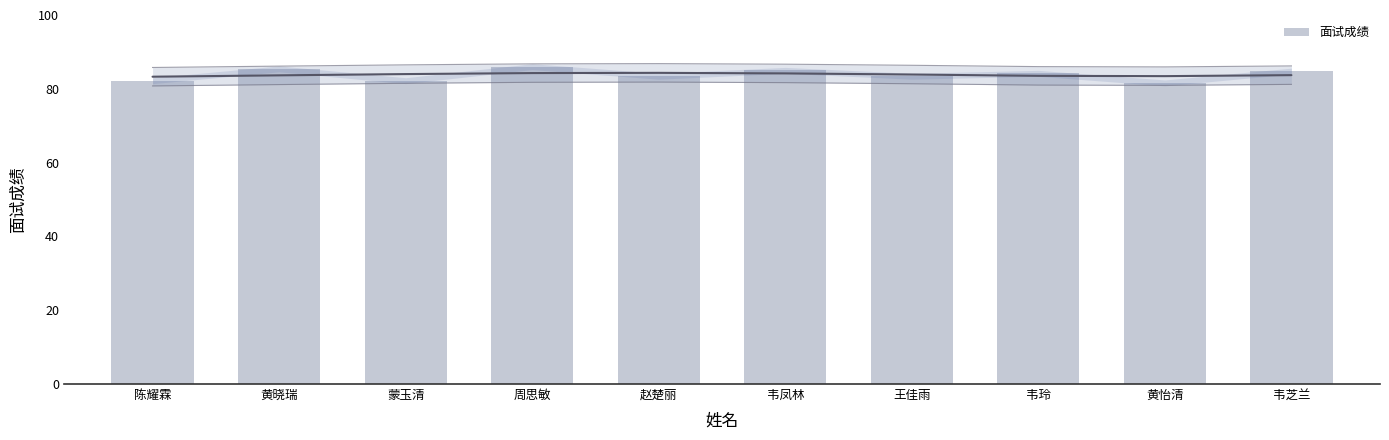

Are the bars horizontal?

No